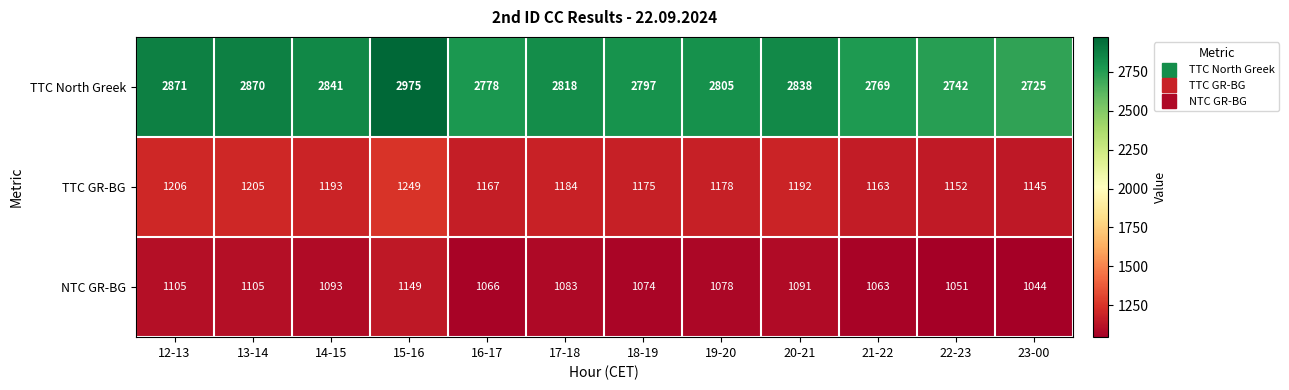

Which series has the largest range (max minus min)?

TTC North Greek